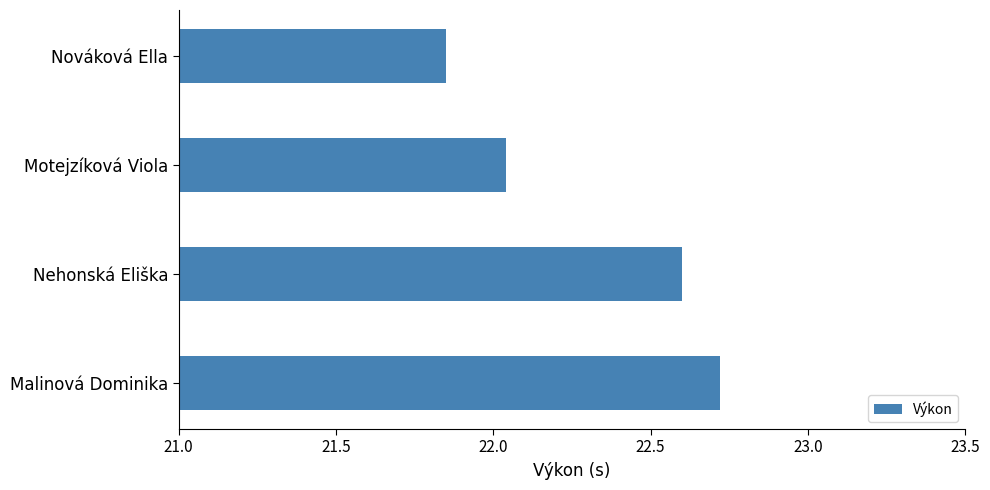

Which category has the highest value across all series?

Malinová Dominika